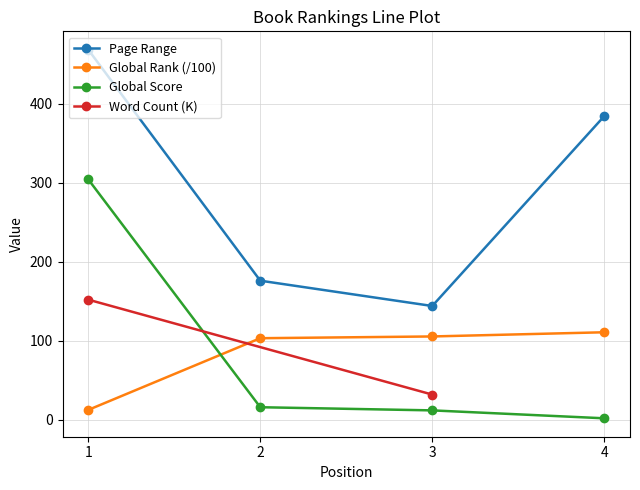

The value of Global Rank (/100) at 1 is 12.6. True or false?

True